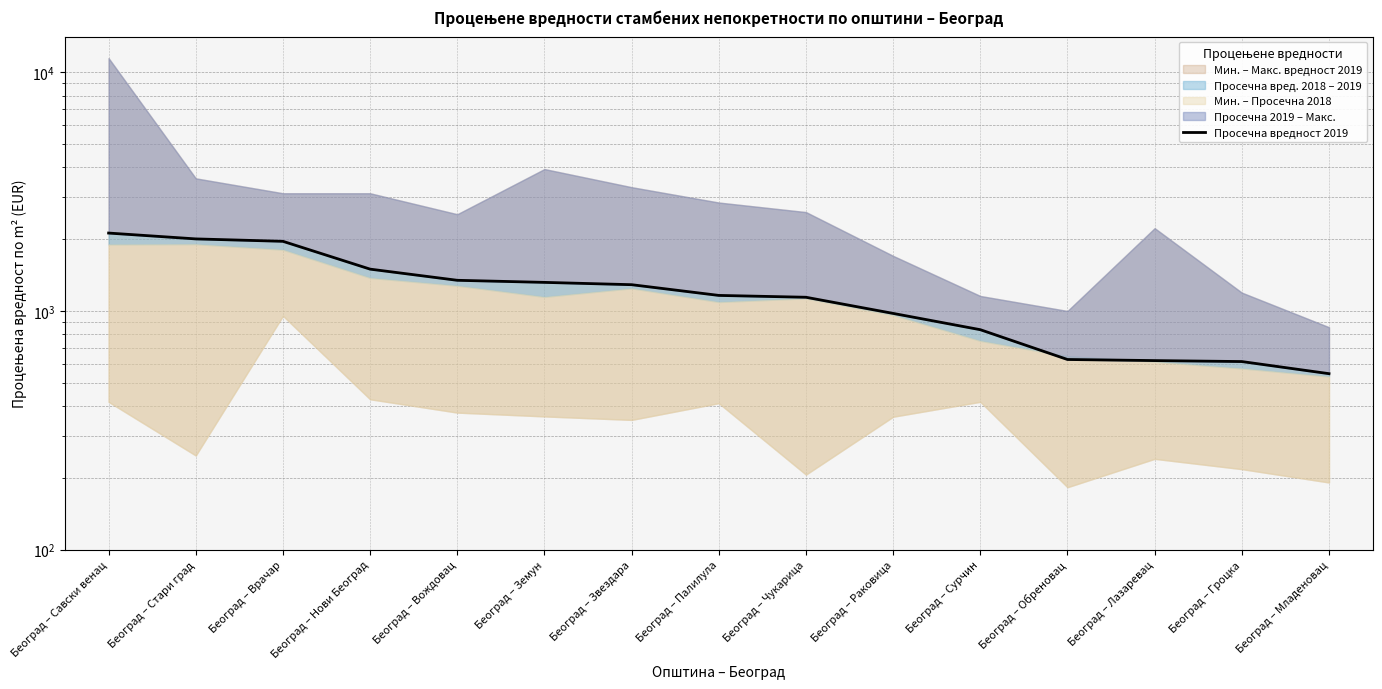

The value at Београд – Стари град is 2004.8. True or false?

True